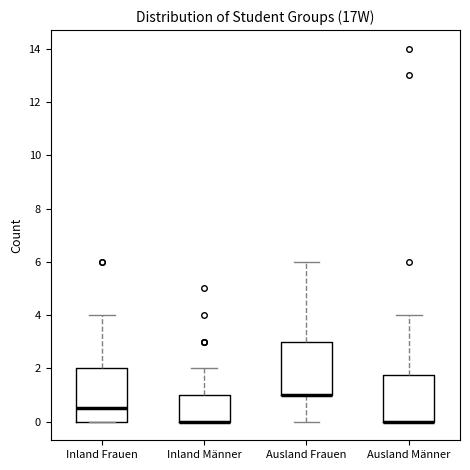

Reading left to right, transcribe this box plot: for each box, give where its median line is, the range the box spans, and where its two whiskers end, as read against the y-axis. The values are not printed on the chart, so give them approximately, as read against the axis.

Inland Frauen: median 0.6, box 0.0 to 2.0, whiskers 0.0 to 4.0
Inland Männer: median 0.0 (drawn on the box's lower edge), box 0.0 to 1.0, whiskers 0.0 to 2.0
Ausland Frauen: median 1.0 (drawn on the box's lower edge), box 1.0 to 3.0, whiskers 0.0 to 6.0
Ausland Männer: median 0.0 (drawn on the box's lower edge), box 0.0 to 1.8, whiskers 0.0 to 4.0